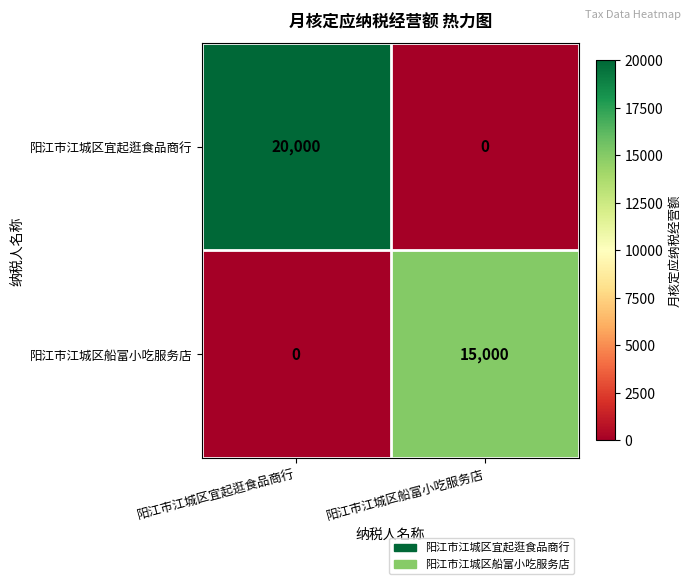

What is the greatest value displayed?

20000